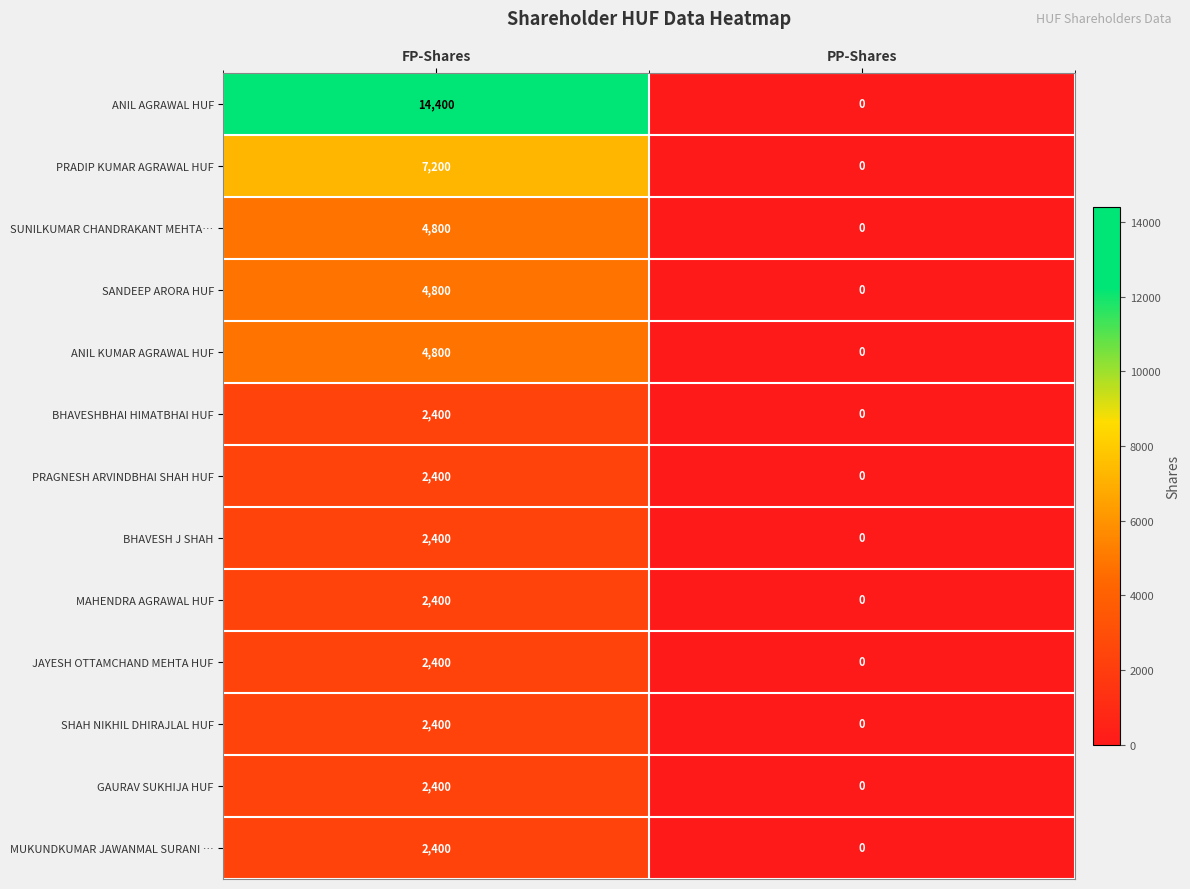

Between FP-Shares and PP-Shares, which series saw the biggest shift?

ANIL AGRAWAL HUF